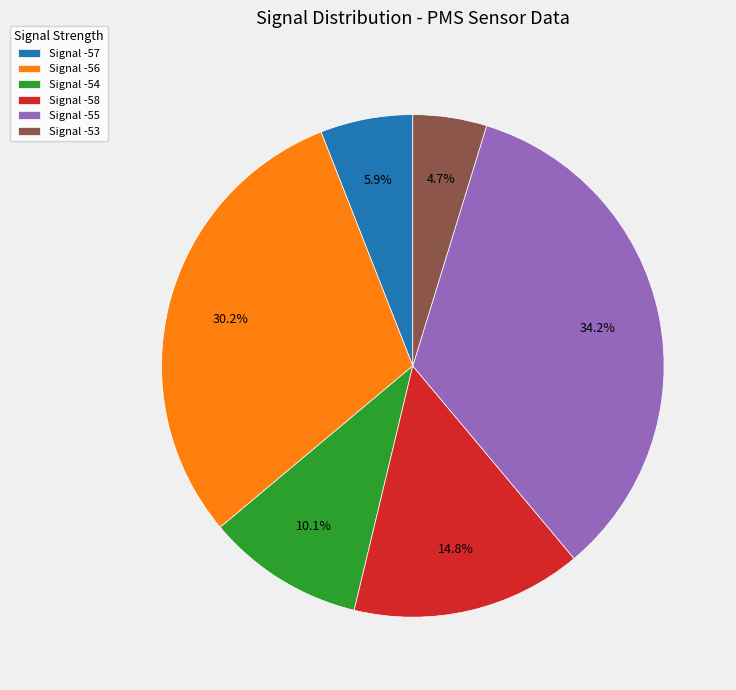

How many segments does this pie chart have?

6